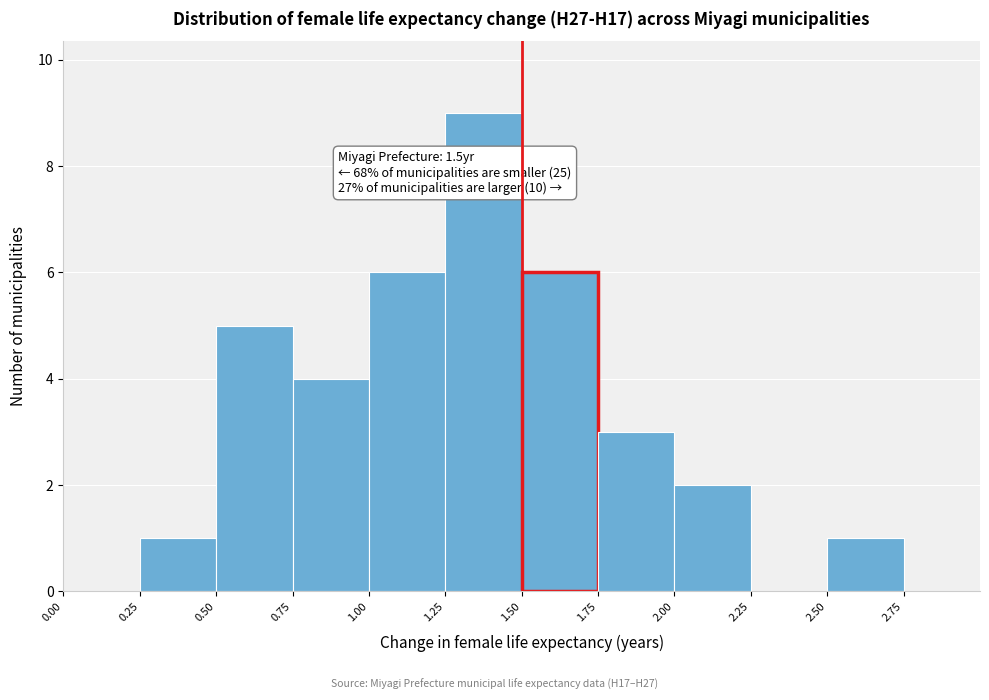

Over which range of the x-axis is the bar tallest?

1.25 to 1.50